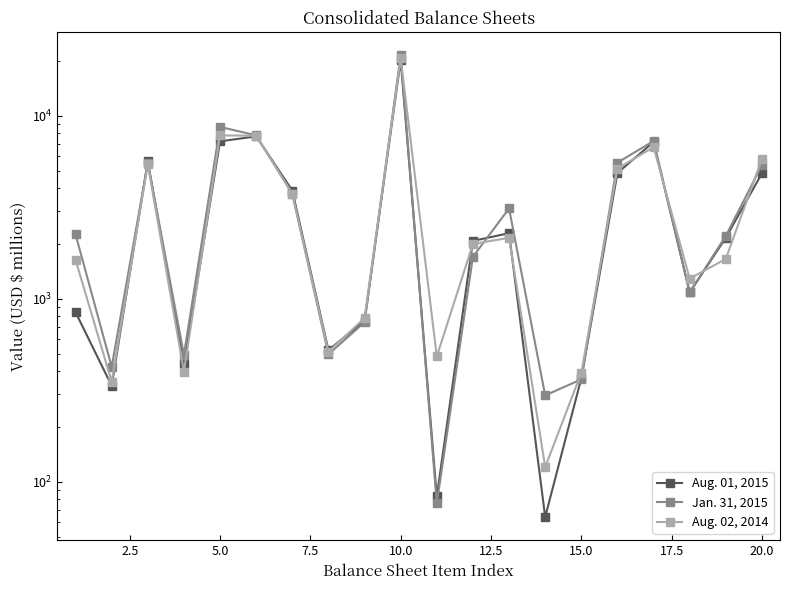

At how many categories does at least one series exceed 4924?

7